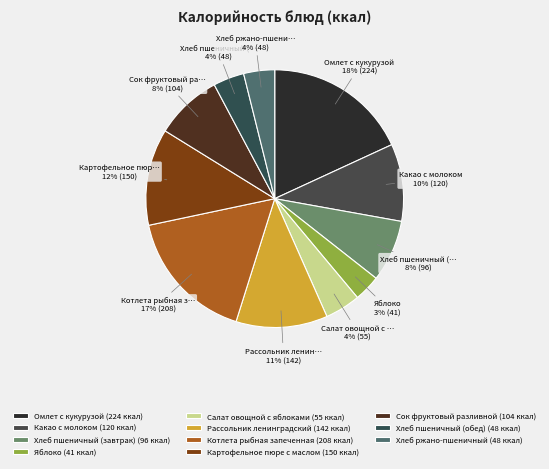

Which category has the smallest portion of the pie?

Яблоко